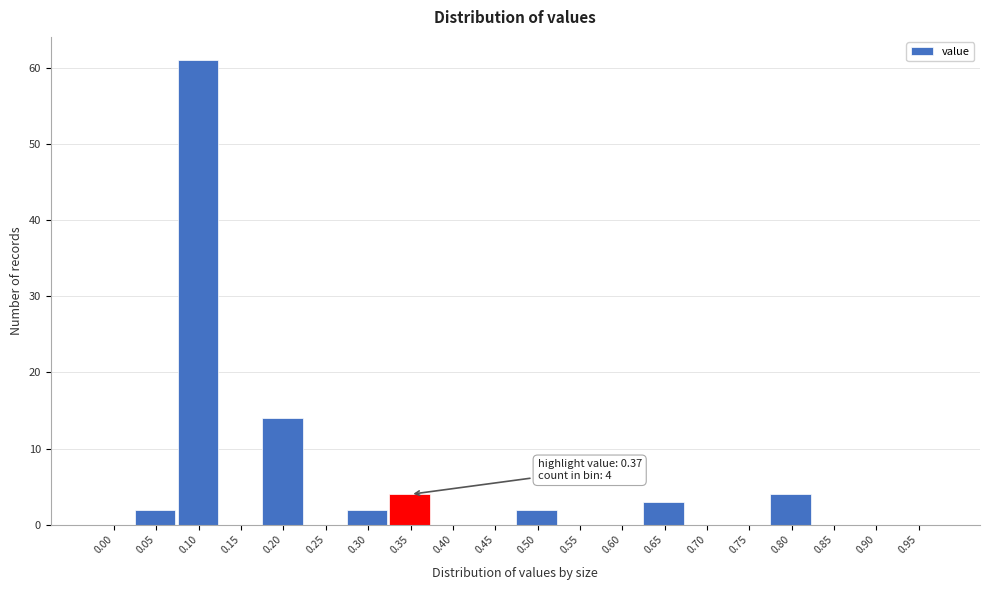

Reading left to right, transcribe all the data shown in this chart.

0.00=0	0.05=2	0.10=61	0.15=0	0.20=14	0.25=0	0.30=2	0.35=4	0.40=0	0.45=0	0.50=2	0.55=0	0.60=0	0.65=3	0.70=0	0.75=0	0.80=4	0.85=0	0.90=0	0.95=0